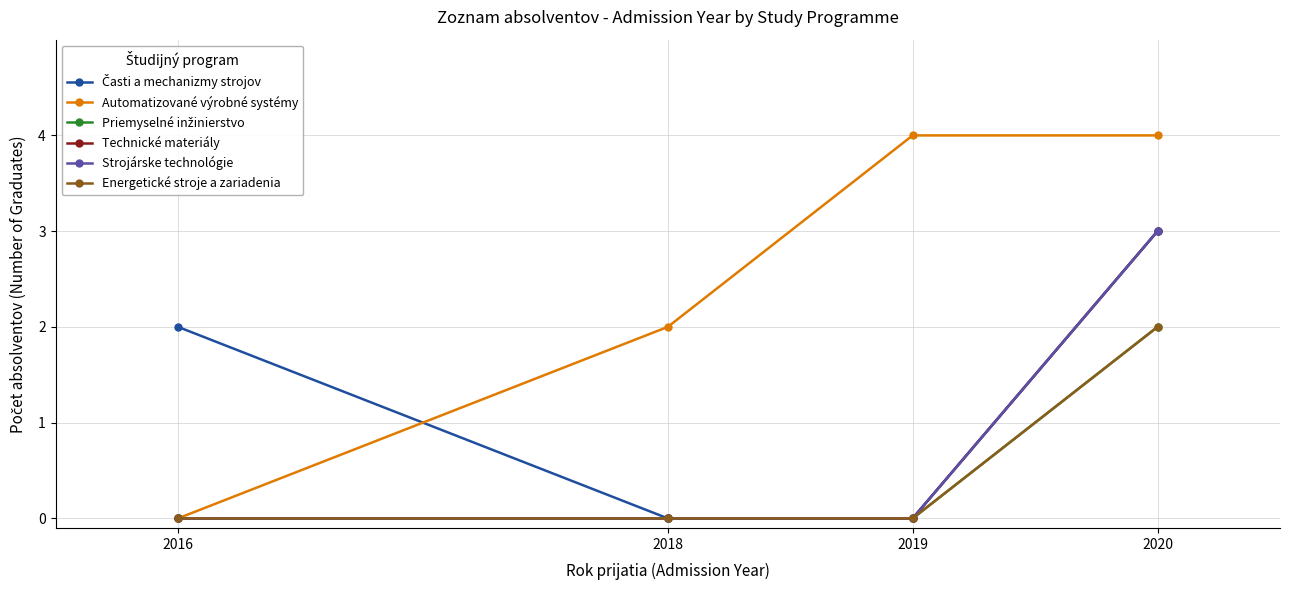

How many lines are shown in the chart?

6